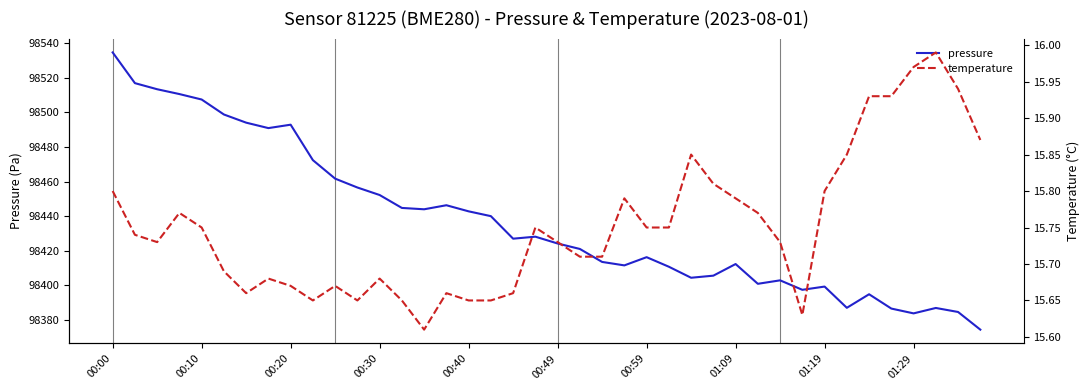

True or false: pressure has a value of 98412.3 at 01:09.

True